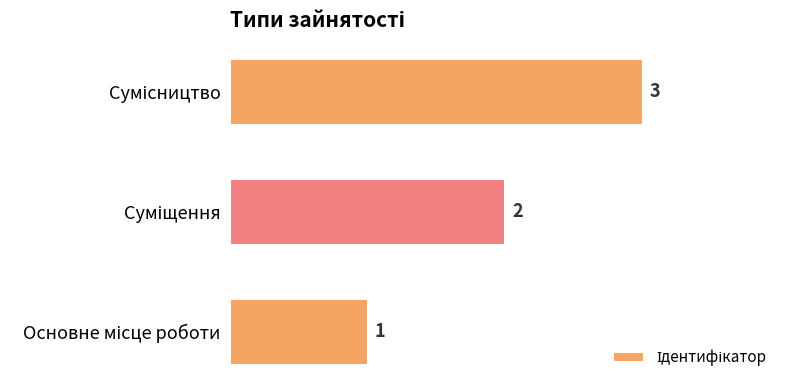

What is the sum of all values?

6